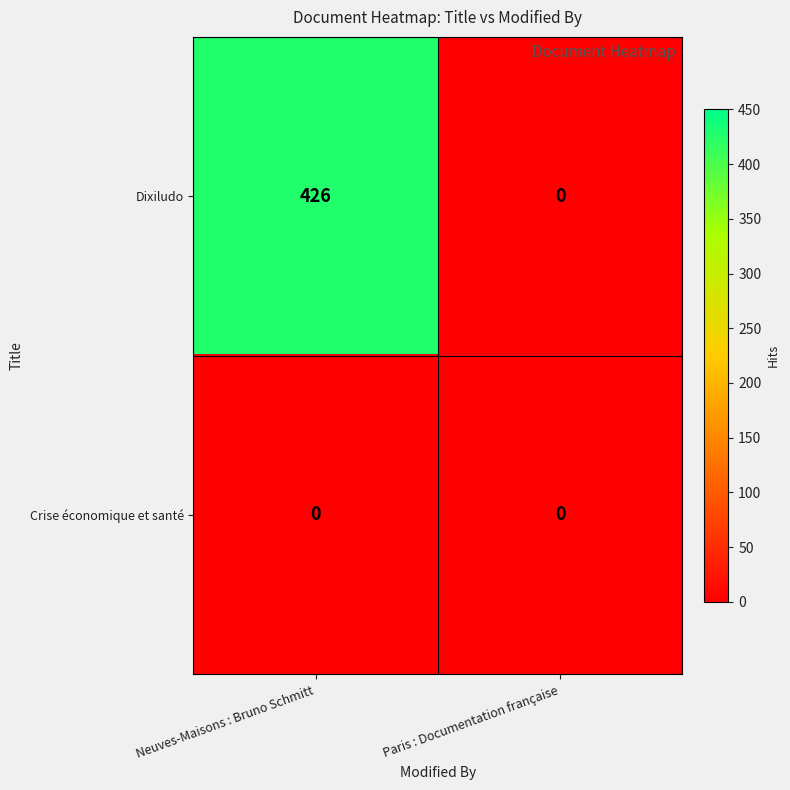

How many data points does each series have?

2